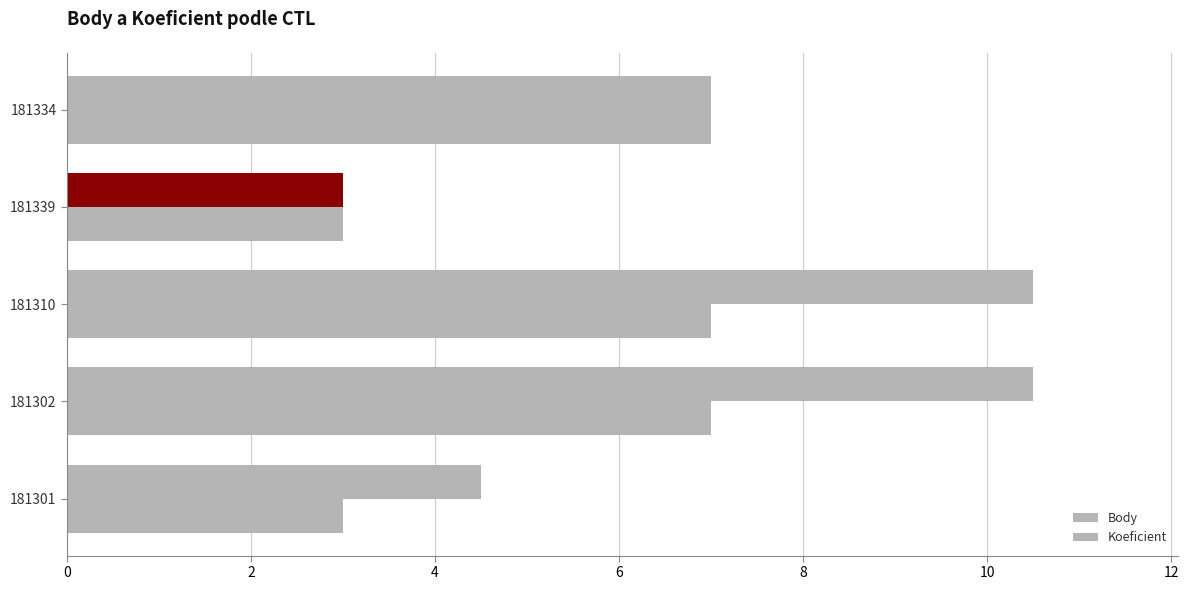

How many distinct data groups are displayed?

2